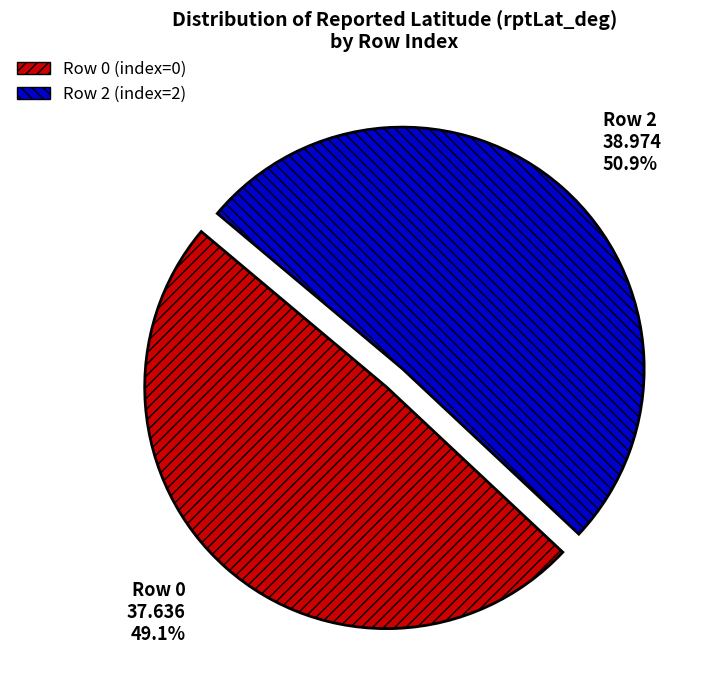

Is the sum of Row 2 and Row 0 greater than half?

Yes